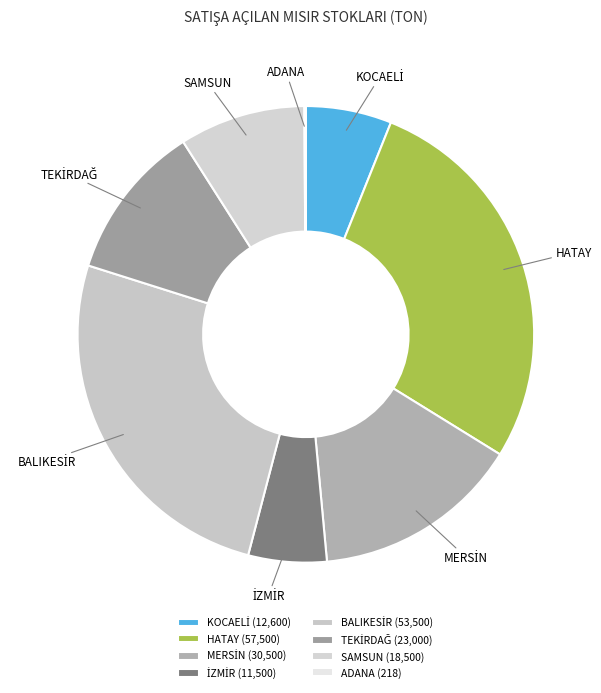

Is there any slice that represents more than half of the pie?

No